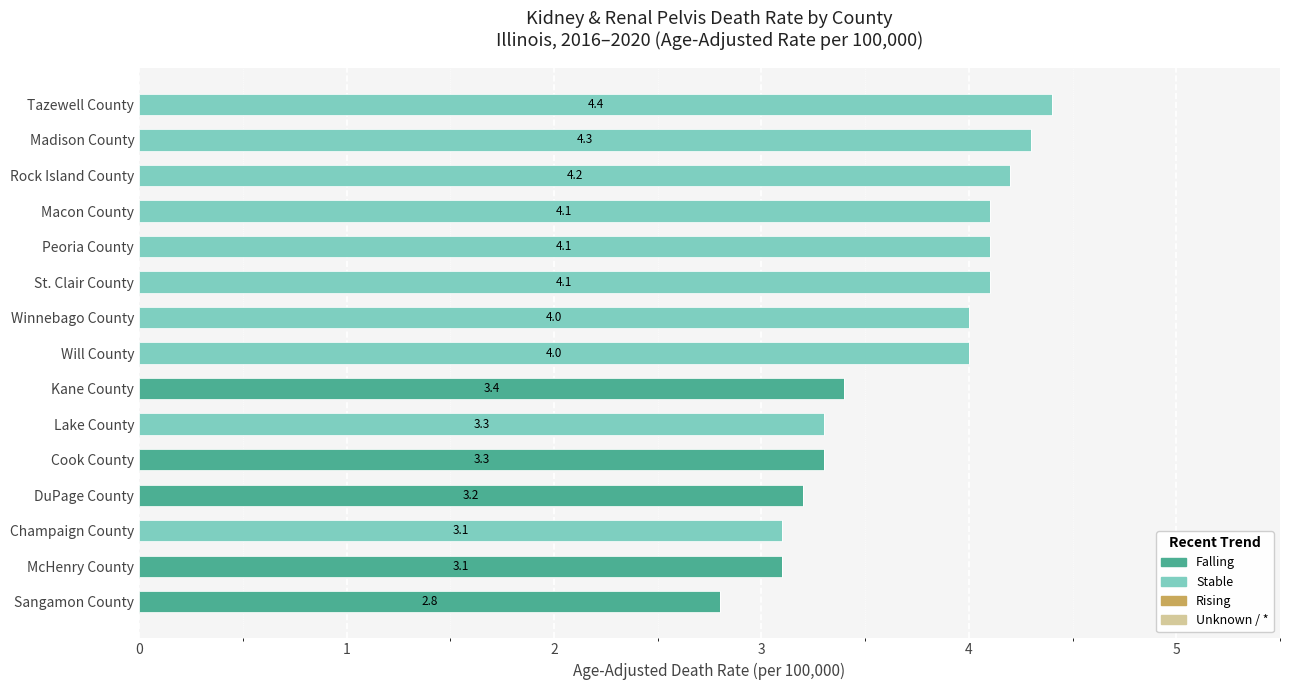

The value of Falling at Madison County is -1.4. True or false?

False